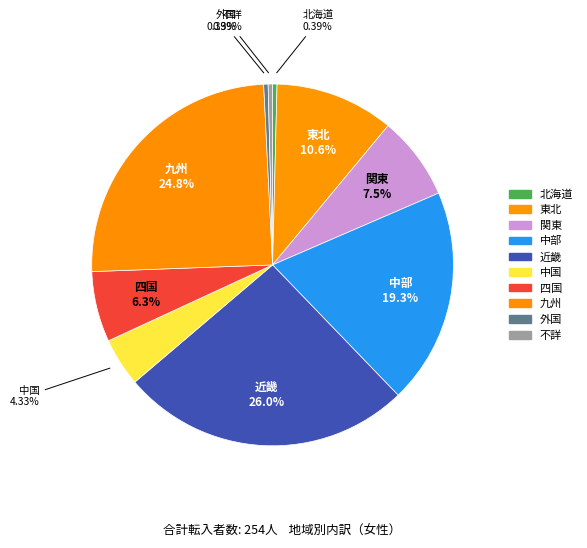

Which category has the biggest portion of the pie?

近畿